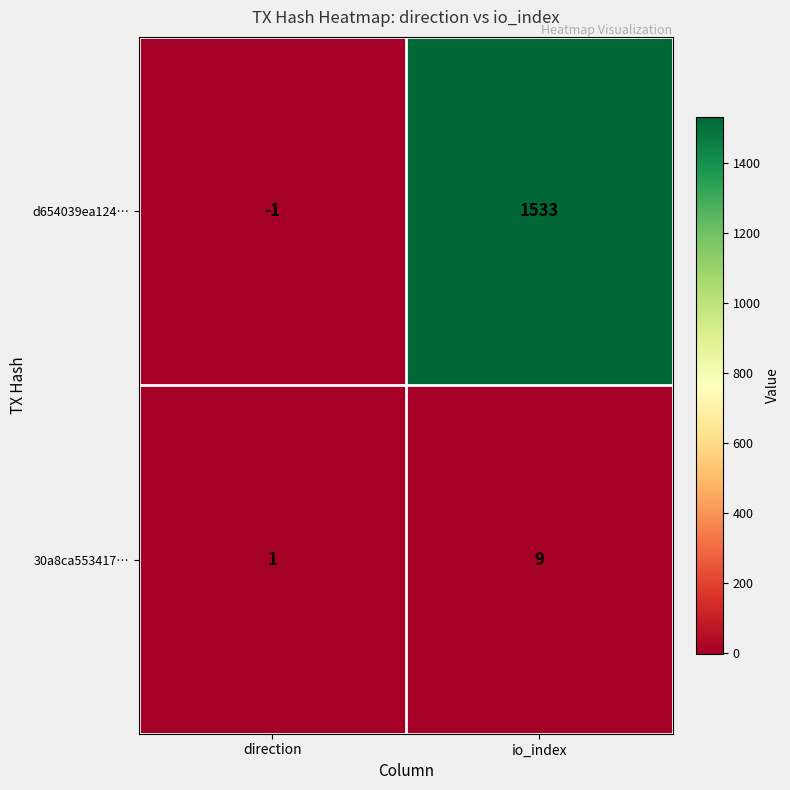

How many data points does each series have?

2